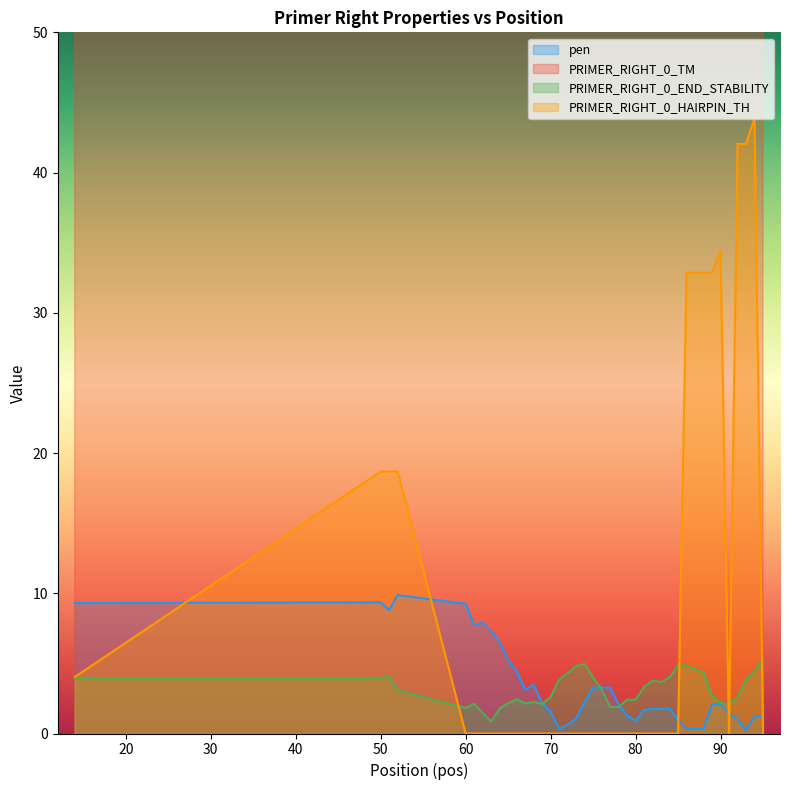

At 91, list the series in order from largest to smallest.

PRIMER_RIGHT_0_TM, PRIMER_RIGHT_0_END_STABILITY, pen, PRIMER_RIGHT_0_HAIRPIN_TH